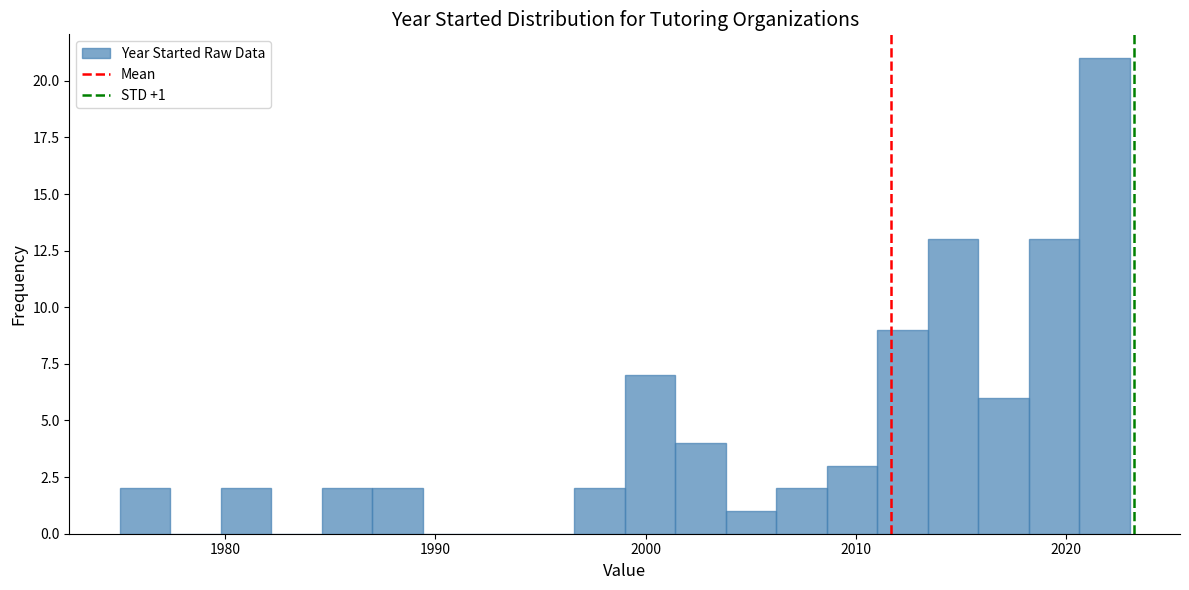

Read against the x-axis, roughly where is the centre of the tallest bar?

2022